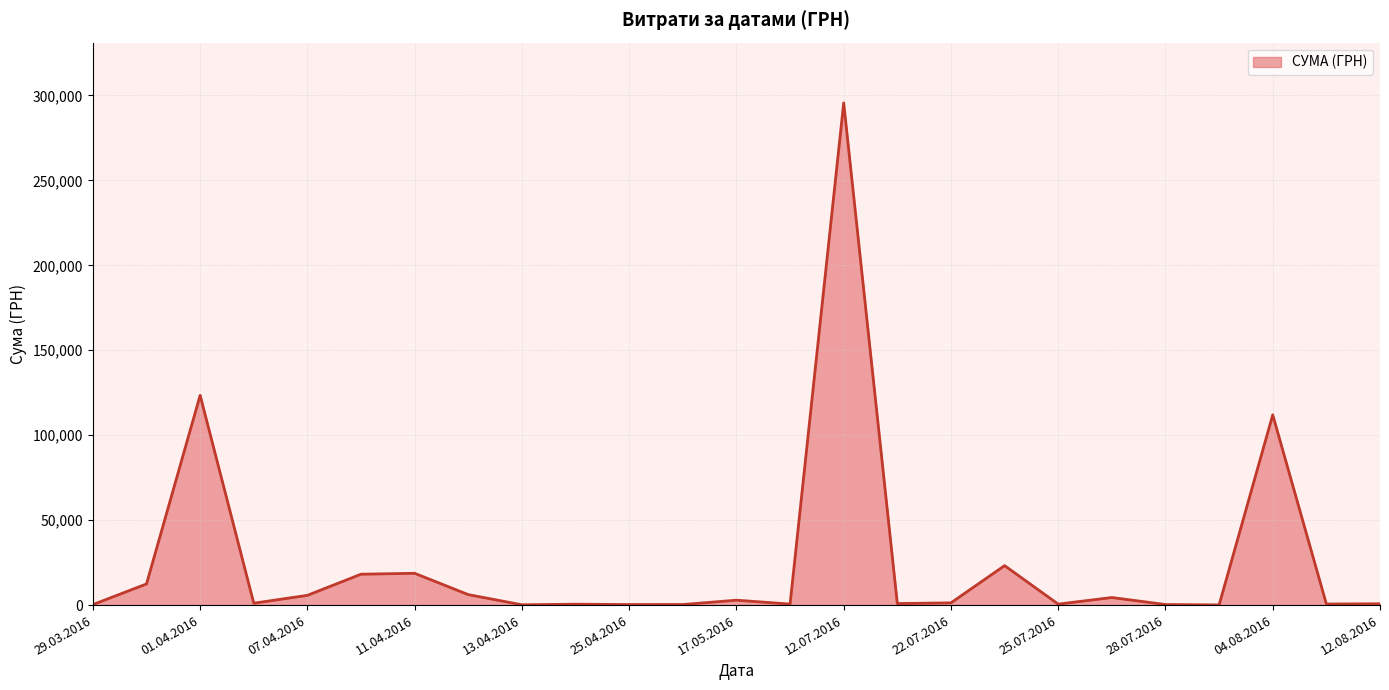

What is the greatest value displayed?

295638.6